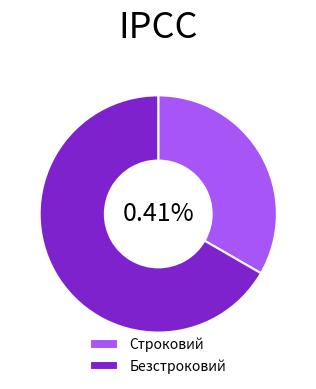

What percentage is the Безстроковий slice, to the nearest percent?

67%